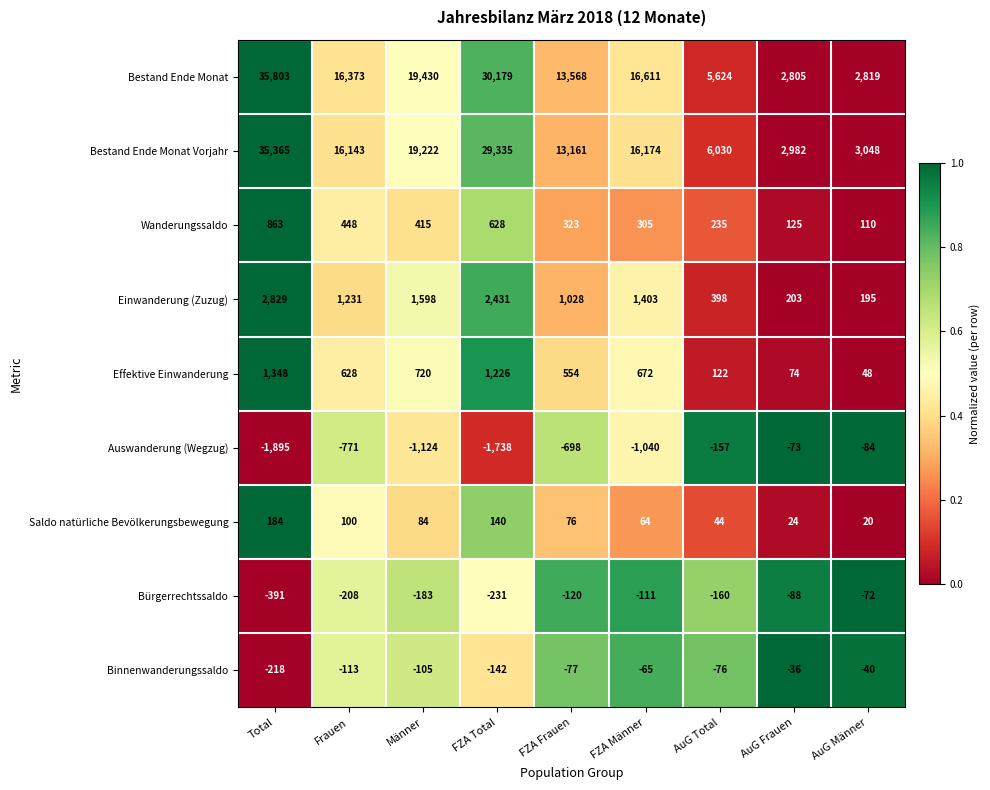

At which label does Binnenwanderungssaldo reach its minimum?

Total